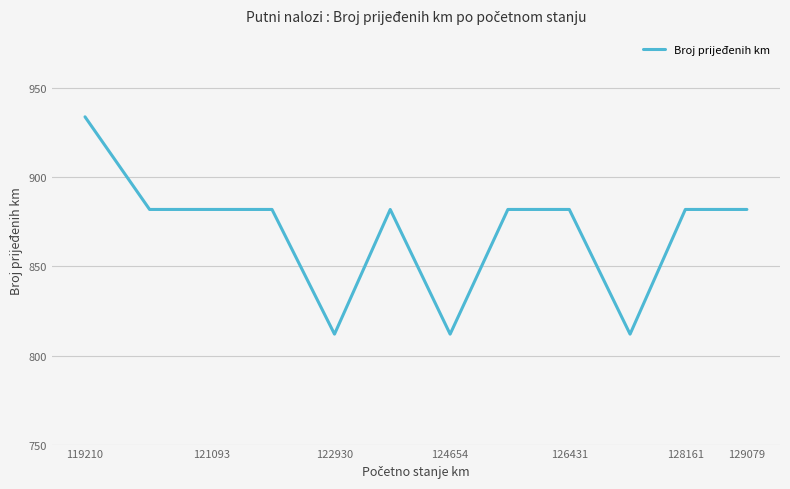

Reading left to right, list all the values displayed in this chart.

934	882	882	882	812	882	812	882	882	812	882	882